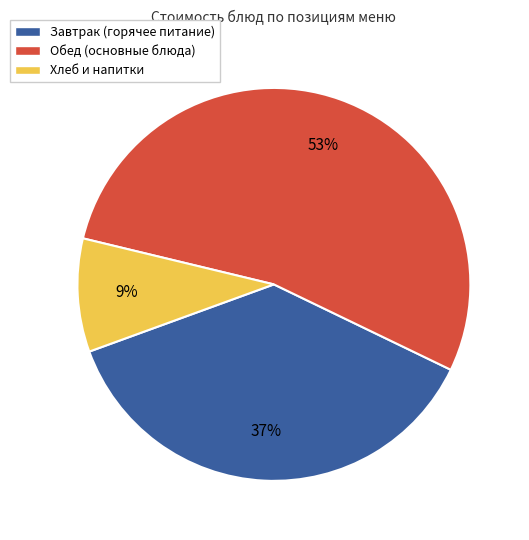

Is there a majority slice in this chart?

Yes